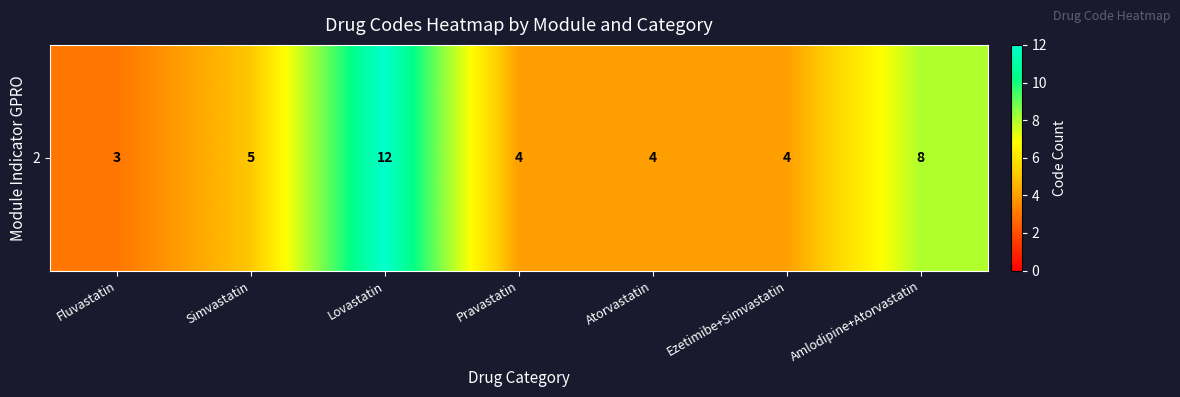

Between Ezetimibe+Simvastatin and Simvastatin, which is larger?

Simvastatin